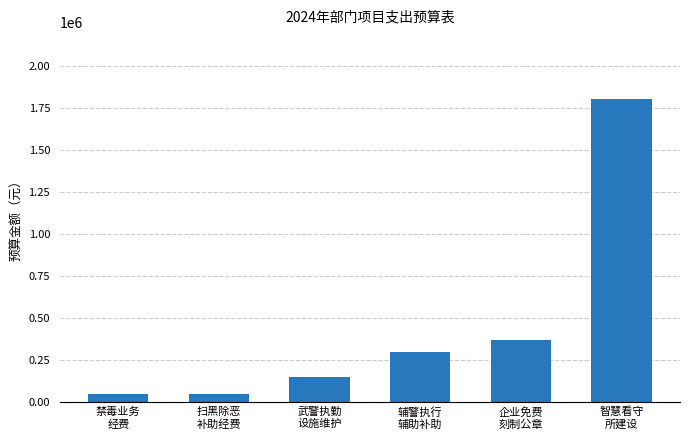

Approximately how many times larger is the value at 智慧看守
所建设 compared to 禁毒业务
经费?

36.0